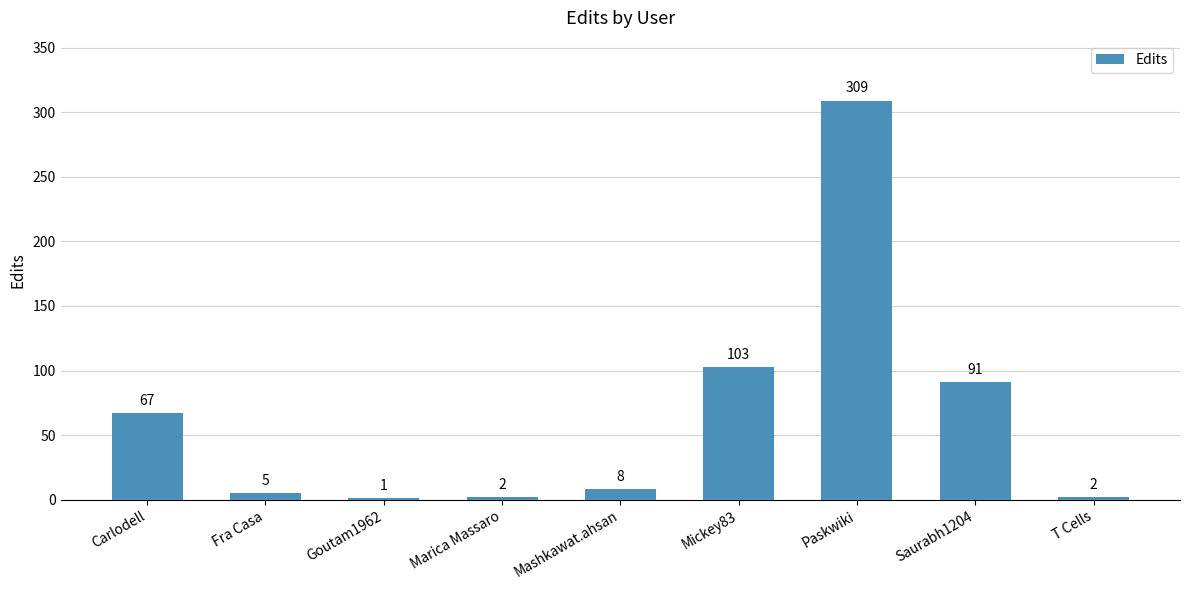

Which has a higher value, Mickey83 or Fra Casa?

Mickey83